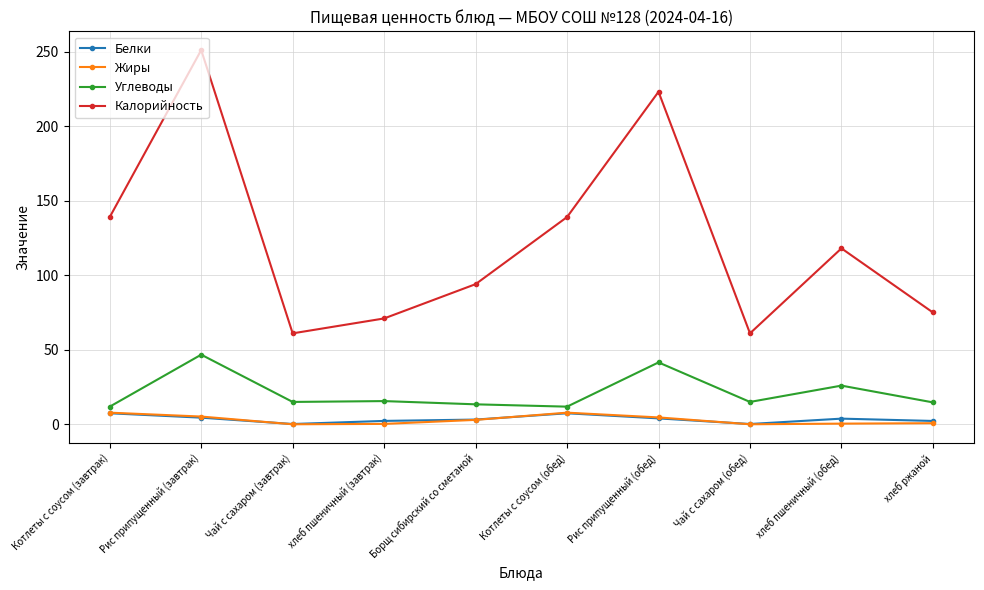

What is the difference between the maximum and minimum values in the Белки series?

7.2